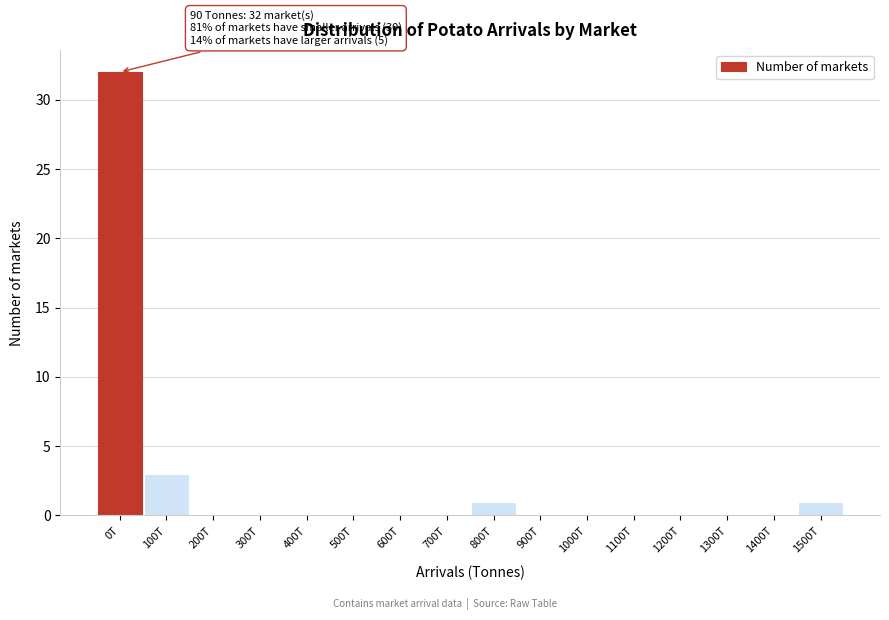

Reading left to right, extract all data points from this chart.

0T=32	100T=3	200T=0	300T=0	400T=0	500T=0	600T=0	700T=0	800T=1	900T=0	1000T=0	1100T=0	1200T=0	1300T=0	1400T=0	1500T=1